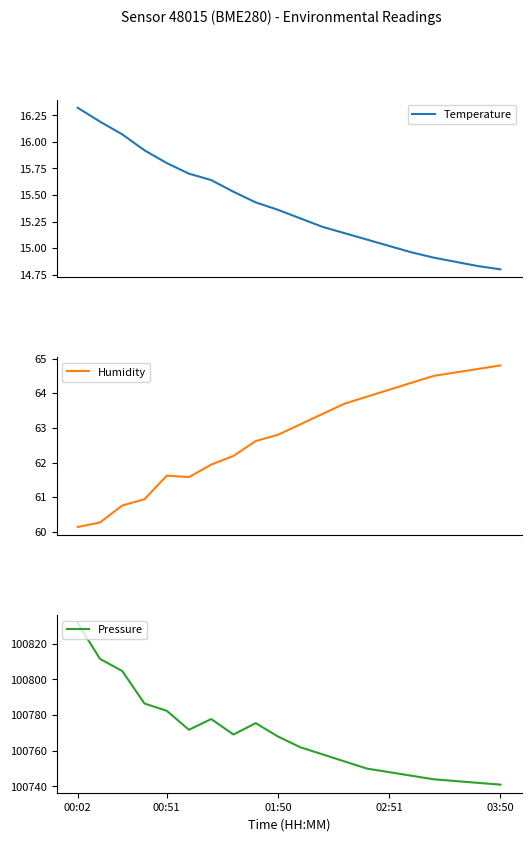

What is the highest value of the Humidity series?

64.8